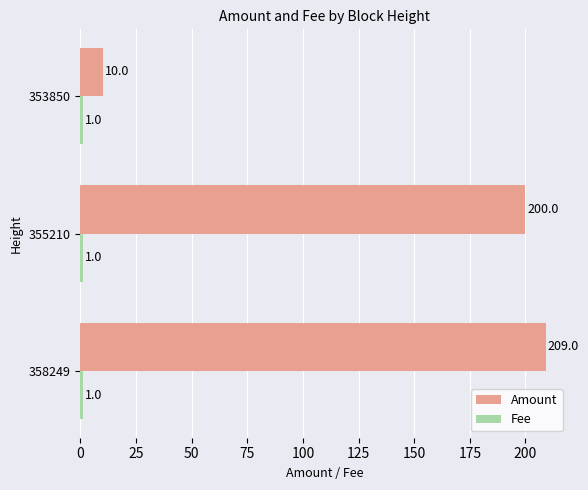

What is the total value across all series at 355210?

201